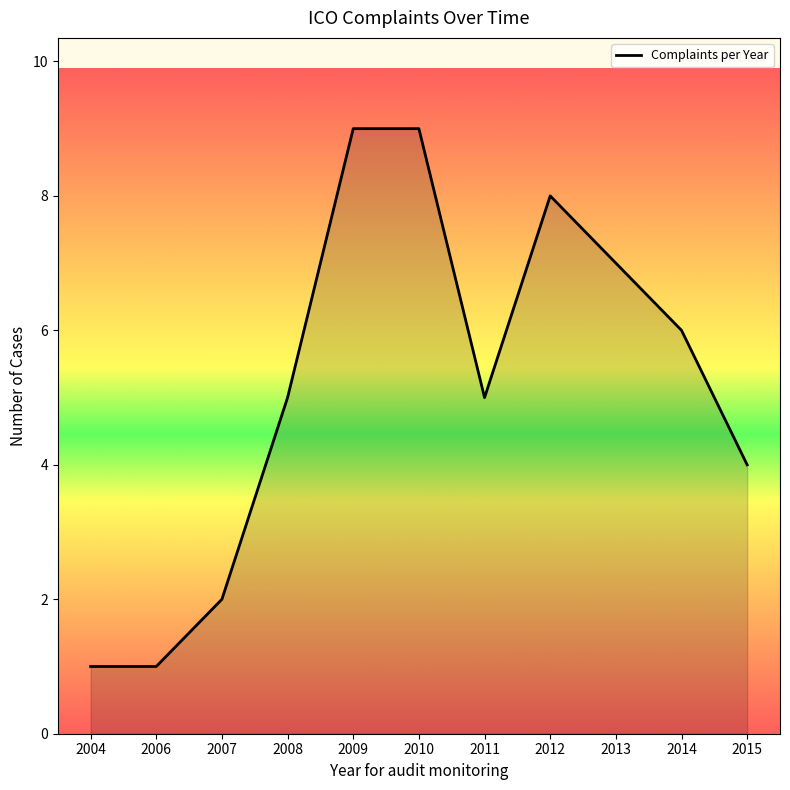

What is the change in value from 2007 to 2014?

+4